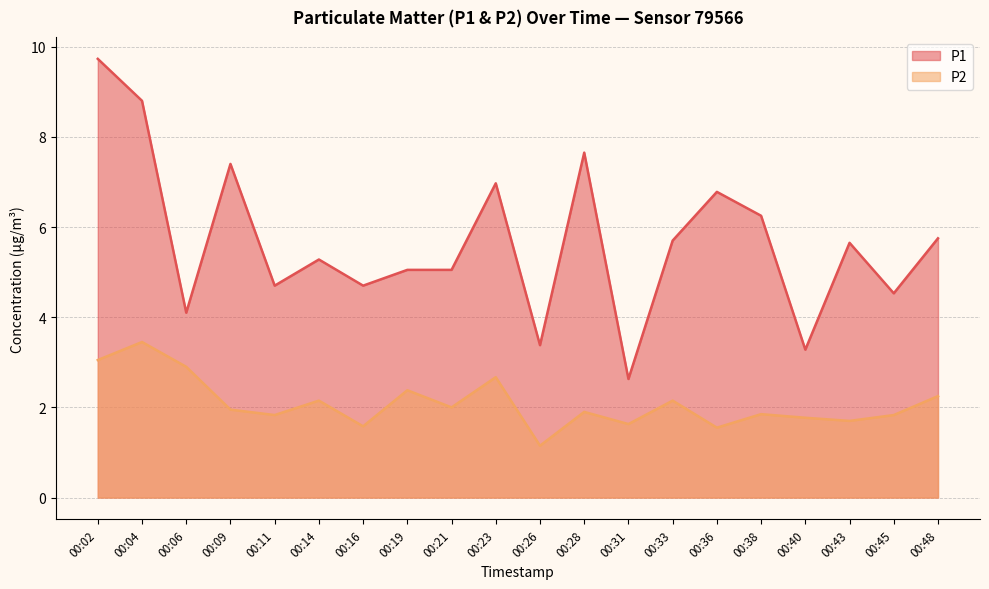

Reading right to left, transcribe all the data shown in this chart.

P1: 00:48=5.8	00:45=4.5	00:43=5.7	00:40=3.3	00:38=6.2	00:36=6.8	00:33=5.7	00:31=2.6	00:28=7.7	00:26=3.4	00:23=7.0	00:21=5.0	00:19=5.0	00:16=4.7	00:14=5.3	00:11=4.7	00:09=7.4	00:06=4.1	00:04=8.8	00:02=9.7
P2: 00:48=2.2	00:45=1.8	00:43=1.7	00:40=1.8	00:38=1.9	00:36=1.6	00:33=2.1	00:31=1.6	00:28=1.9	00:26=1.1	00:23=2.7	00:21=2.0	00:19=2.4	00:16=1.6	00:14=2.1	00:11=1.8	00:09=1.9	00:06=2.9	00:04=3.5	00:02=3.0